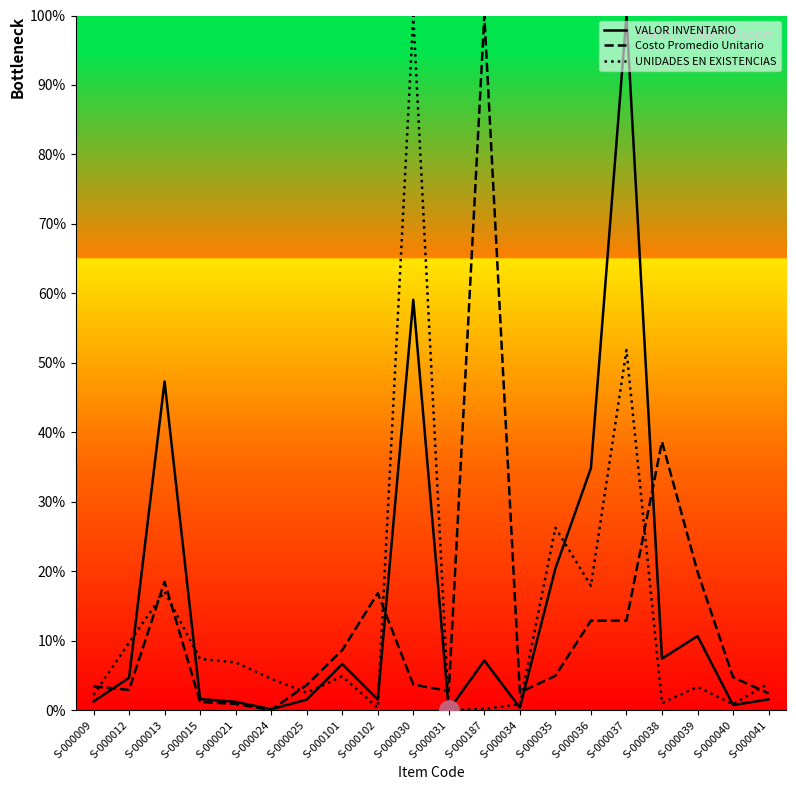

At S-000101, list the series in order from largest to smallest.

Costo Promedio Unitario, VALOR INVENTARIO, UNIDADES EN EXISTENCIAS